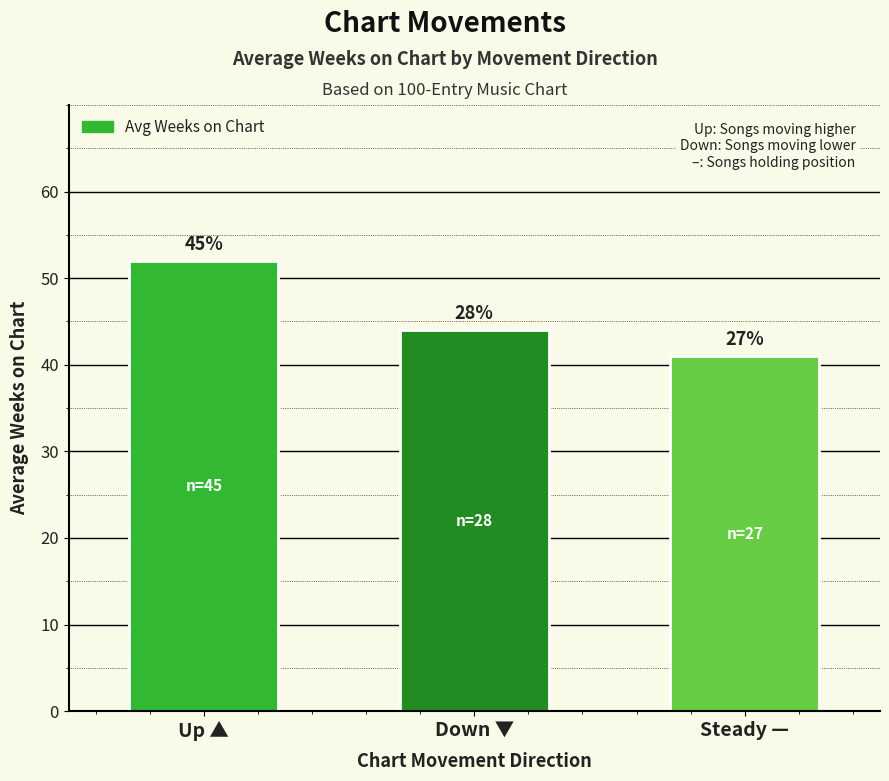

What is the change in value from Down ▼ to Steady —?

-3